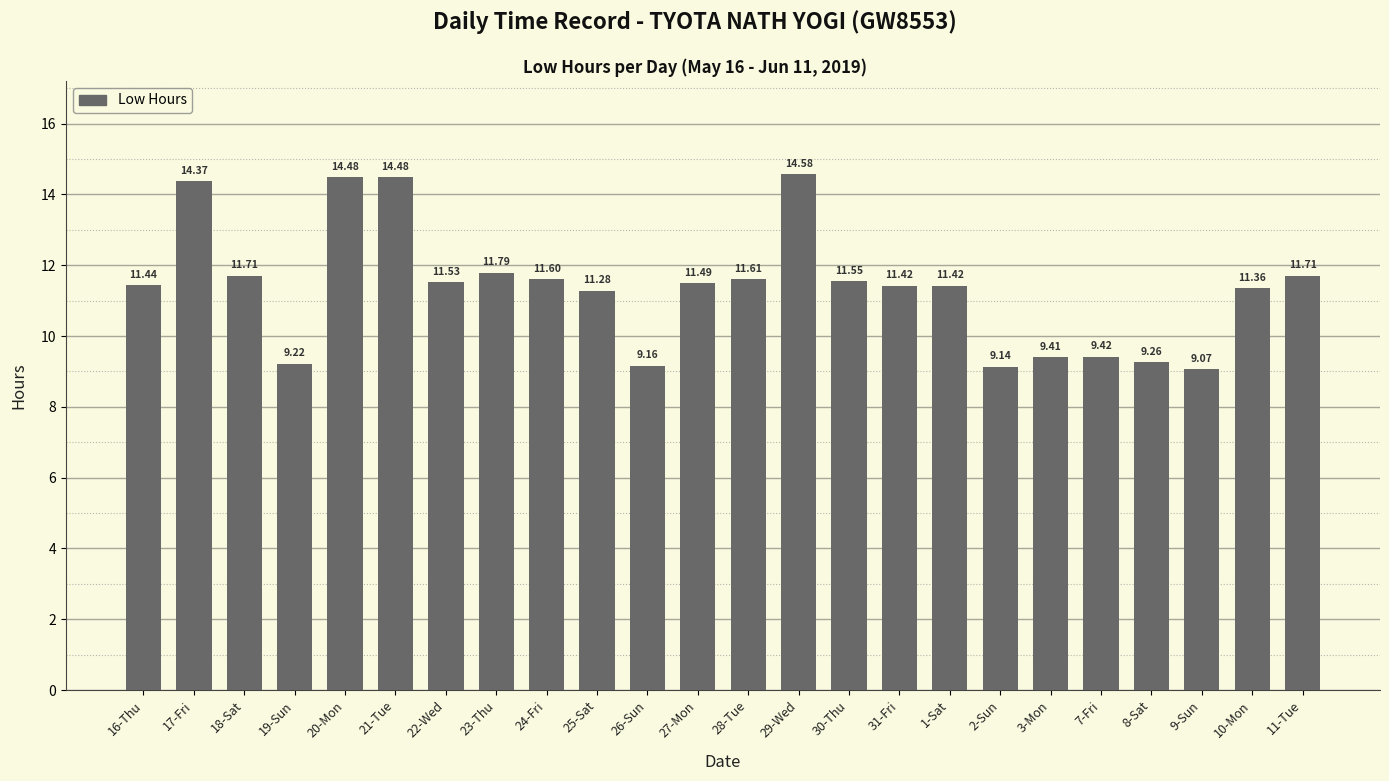

Is it true that the value at 8-Sat is 13.8?

False